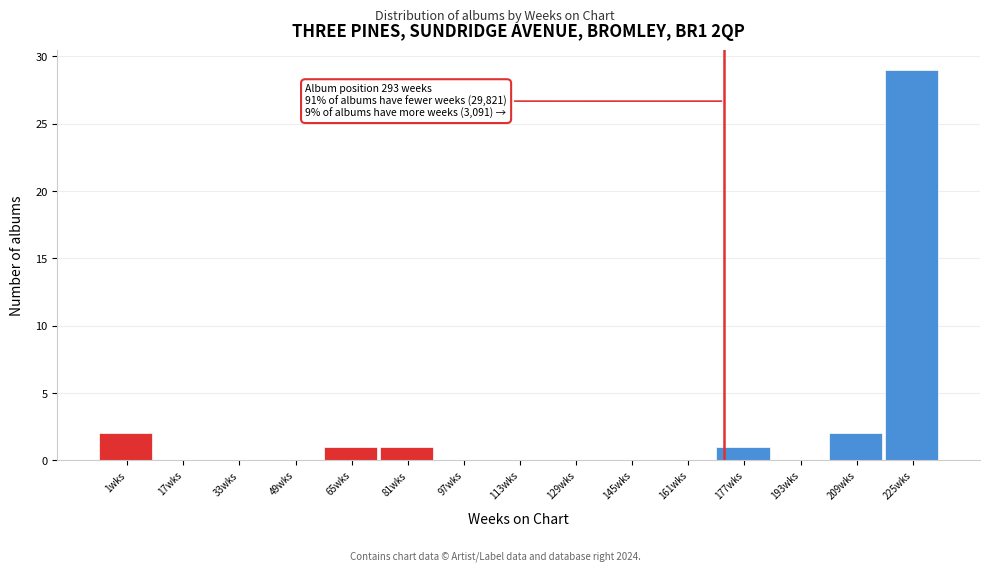

Reading left to right, extract all data points from this chart.

1wks=2	17wks=0	33wks=0	49wks=0	65wks=1	81wks=1	97wks=0	113wks=0	129wks=0	145wks=0	161wks=0	177wks=1	193wks=0	209wks=2	225wks=29